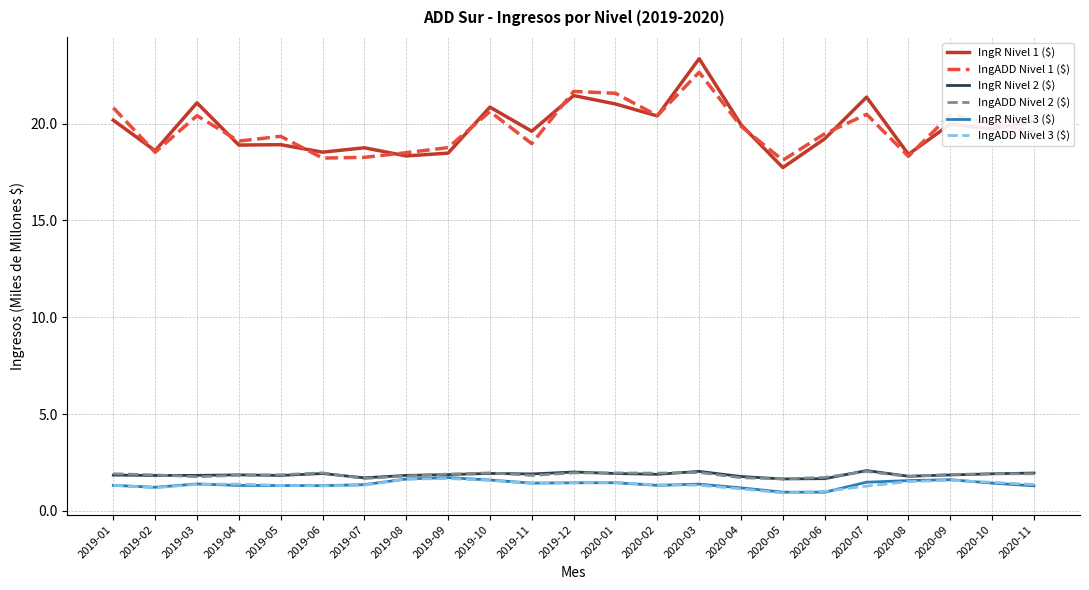

What is the difference between the IngR Nivel 3 ($) values at 2020-05 and 2019-12?

0.5